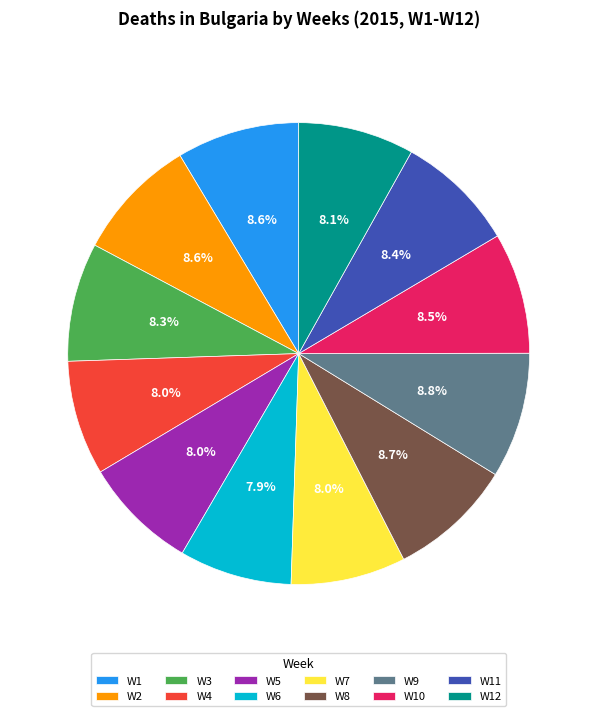

To the nearest percent, what portion does W2 represent?

9%